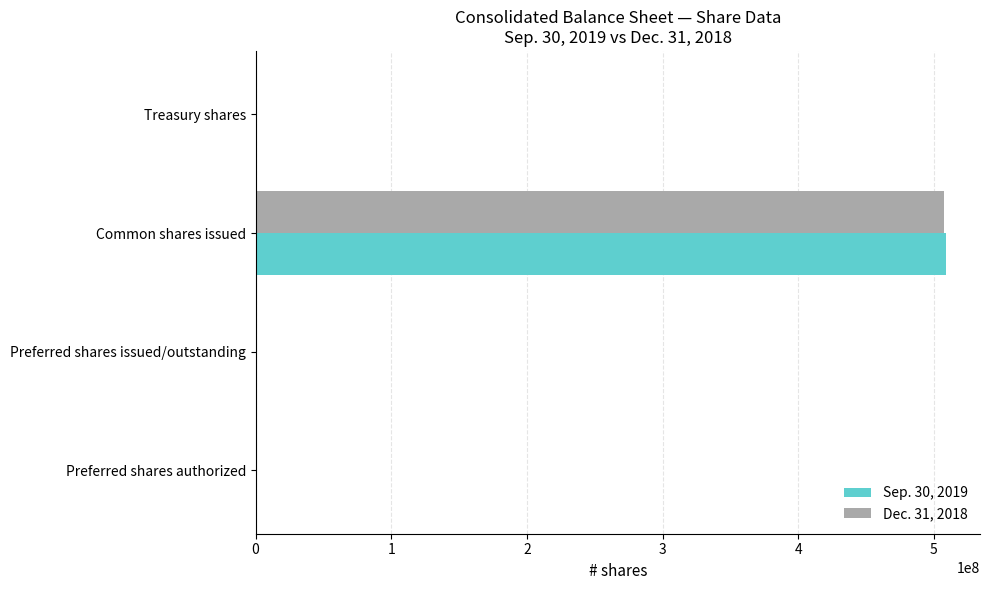

What is the maximum value shown in the chart?

508539882